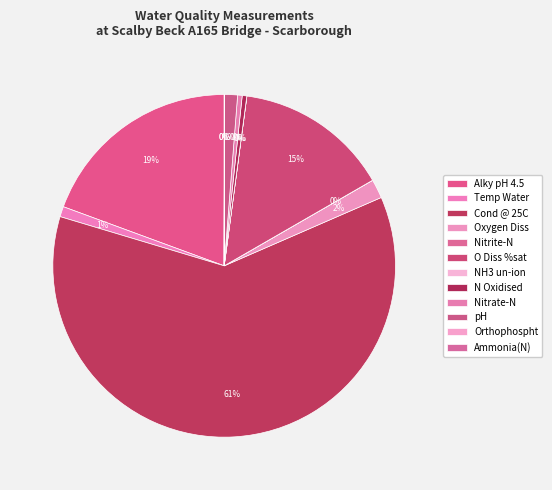

Does any single category account for the majority?

Yes